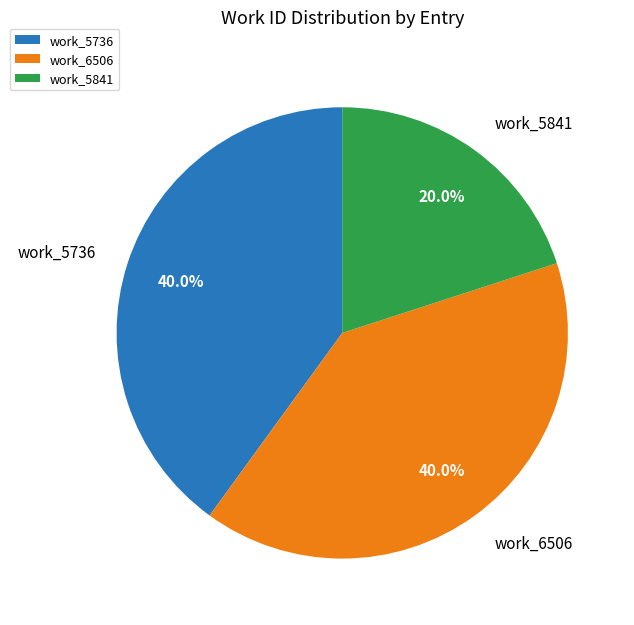

What is the ratio of the value at work_6506 to the value at work_5841?

2.0